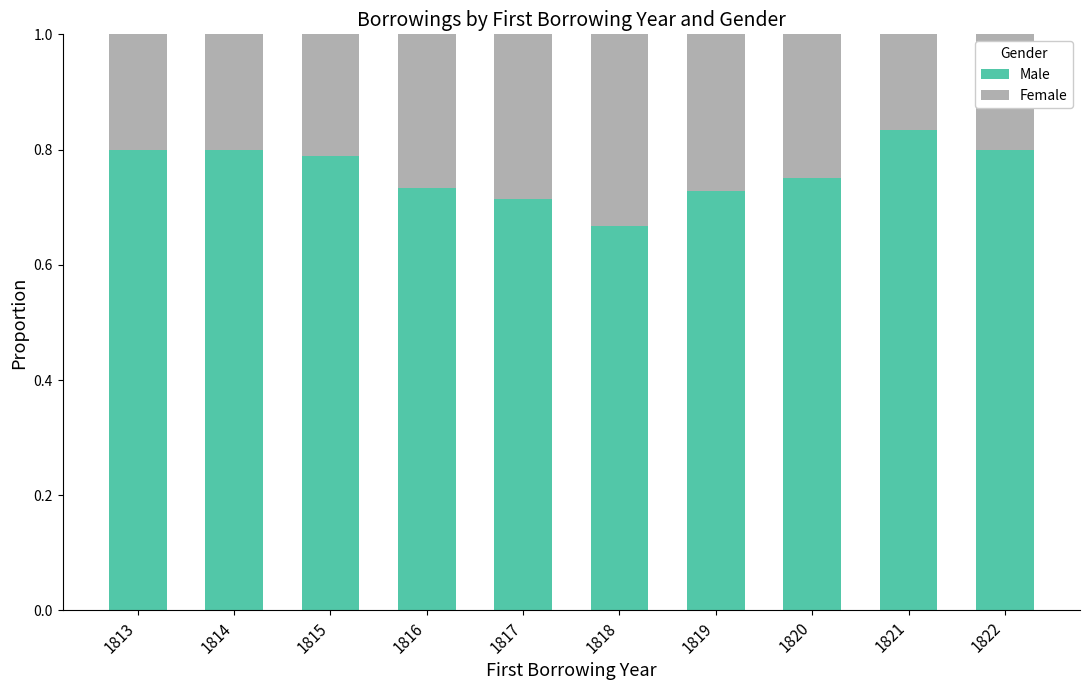

What is the total value across all series at 1818?

1.0